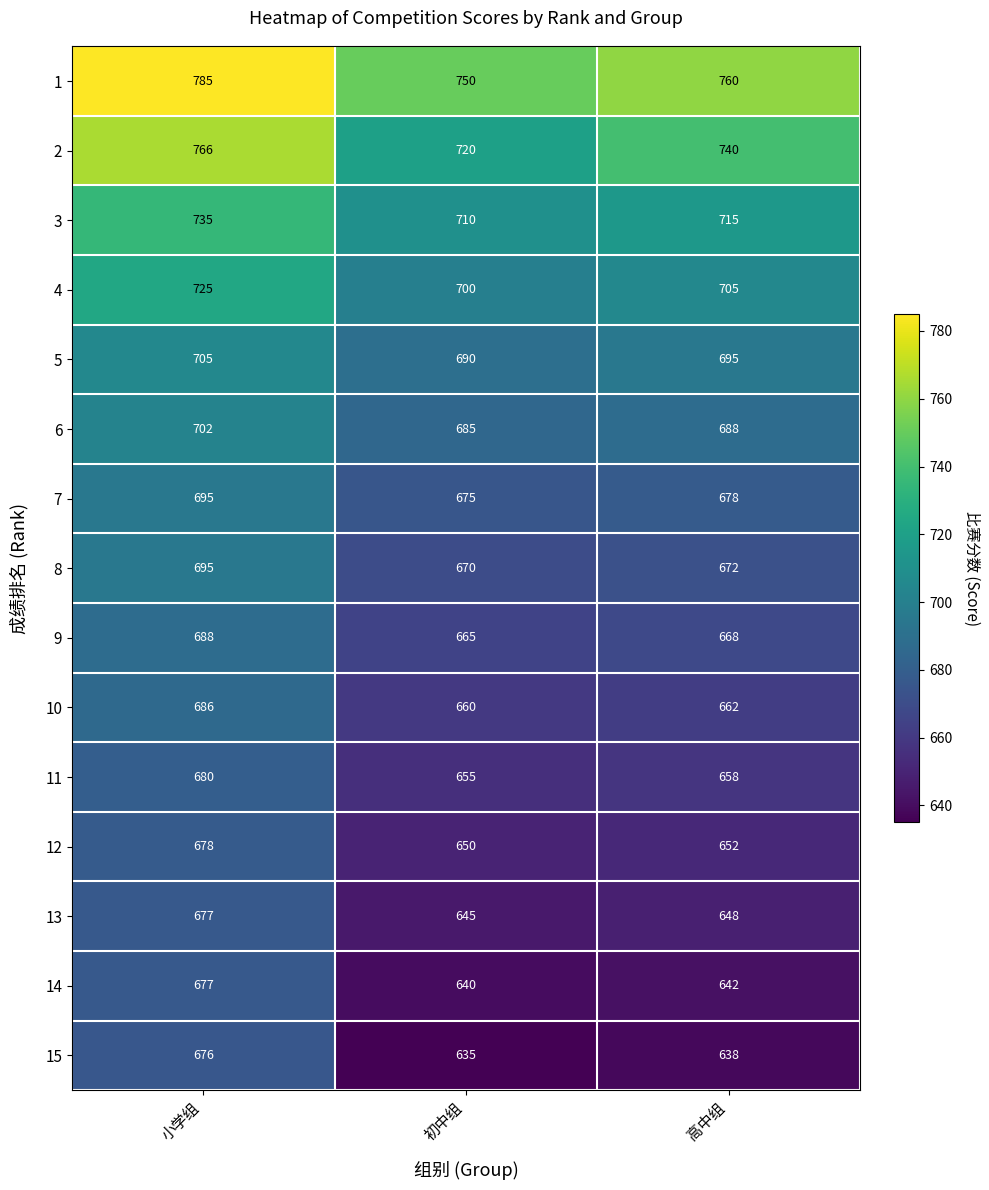

True or false: 2 has a value of 720 at 初中组.

True